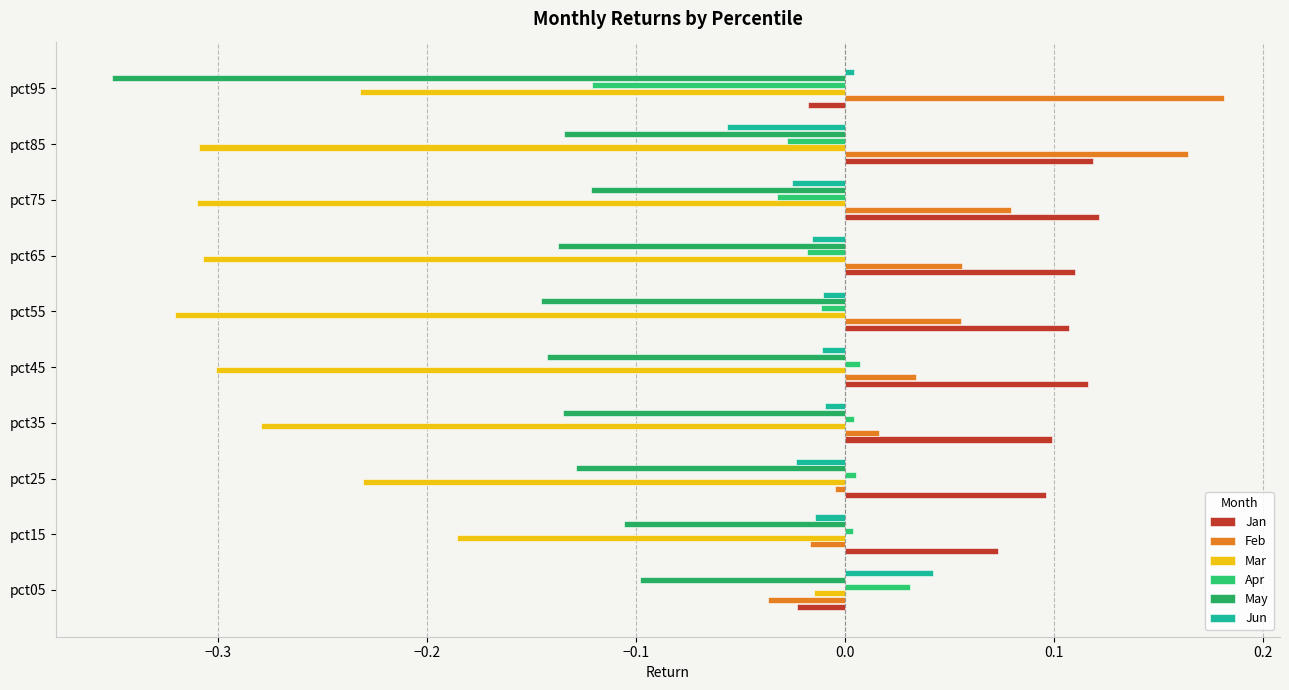

What is the difference between the maximum and minimum values in the Mar series?

0.3